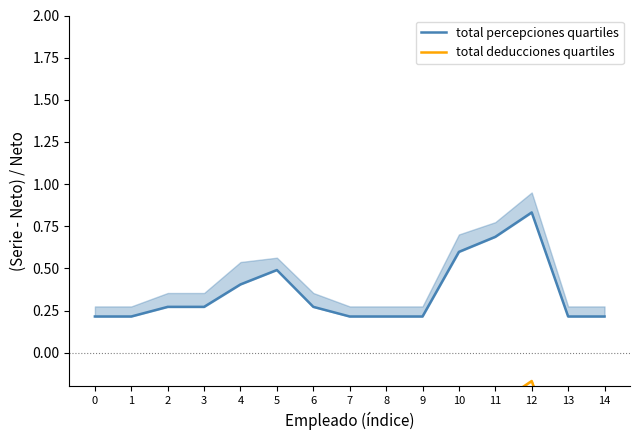

What is the total value across all series at 0?

-0.6